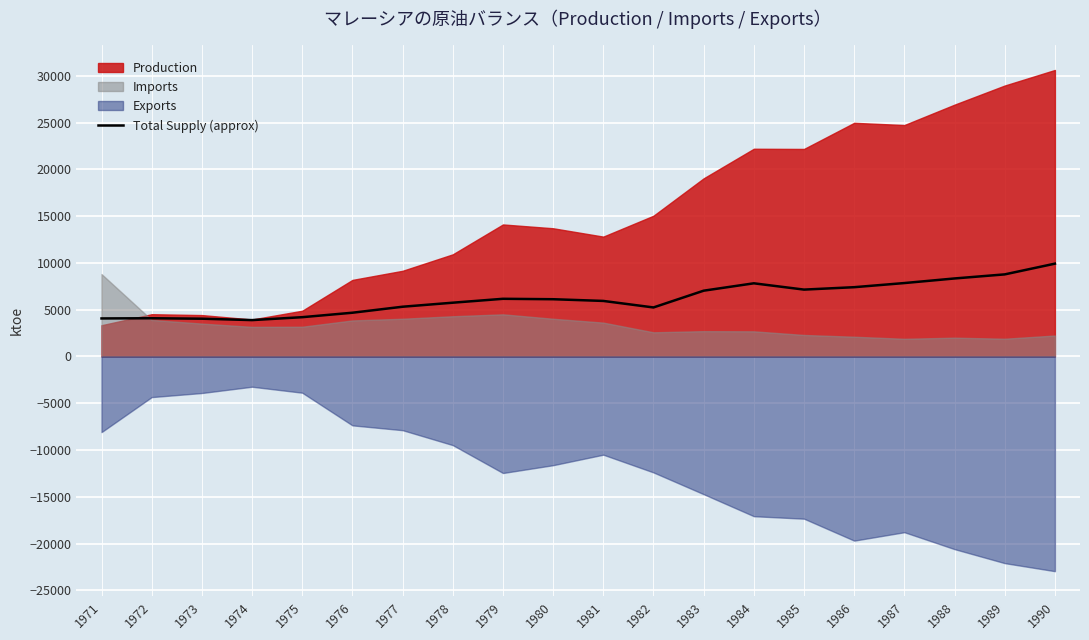

Where does the data first go above 6122?

1979